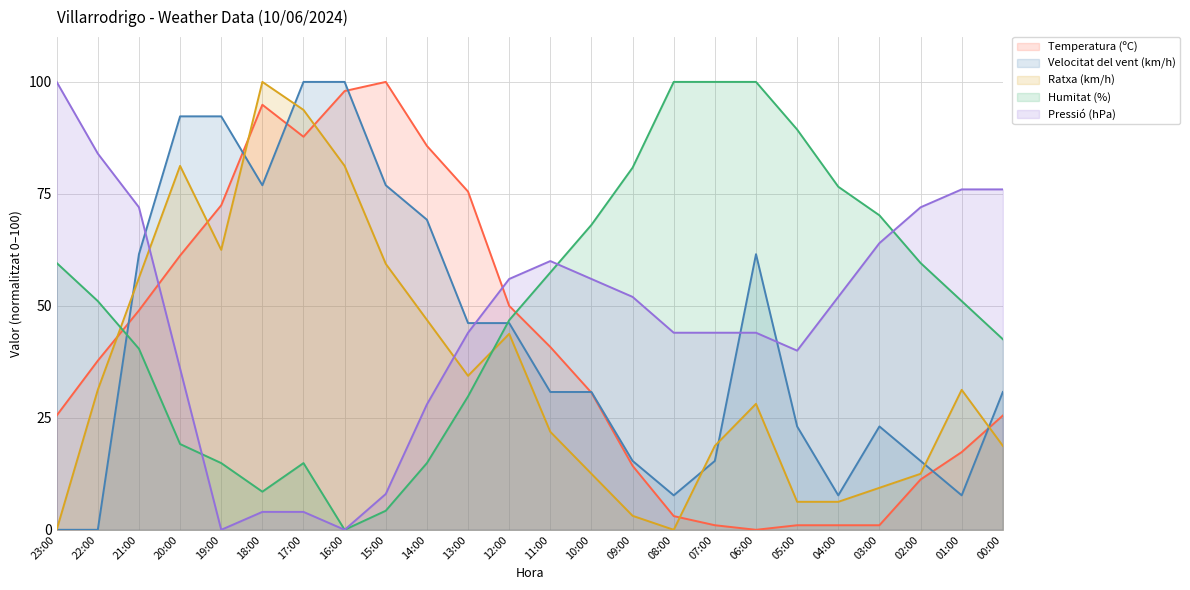

True or false: Humitat (%) and Velocitat del vent (km/h) intersect in this chart.

True